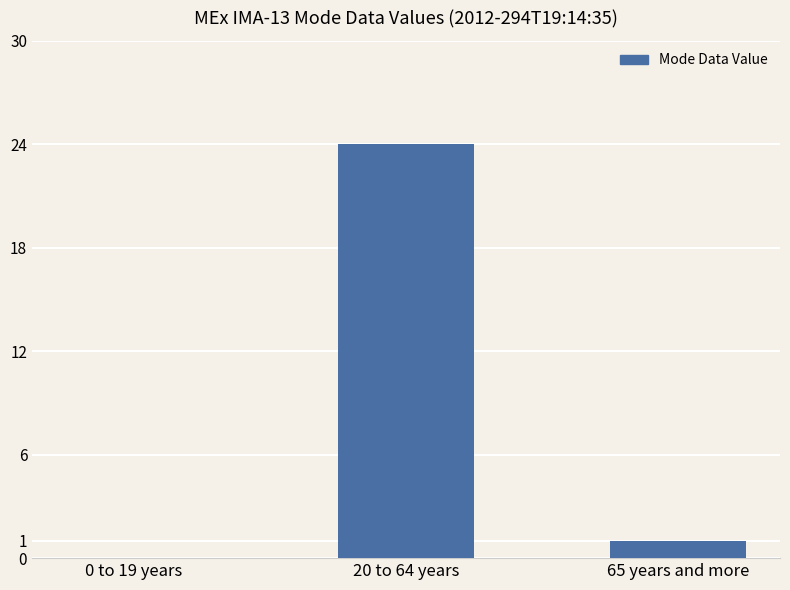

What is the maximum value shown in the chart?

24